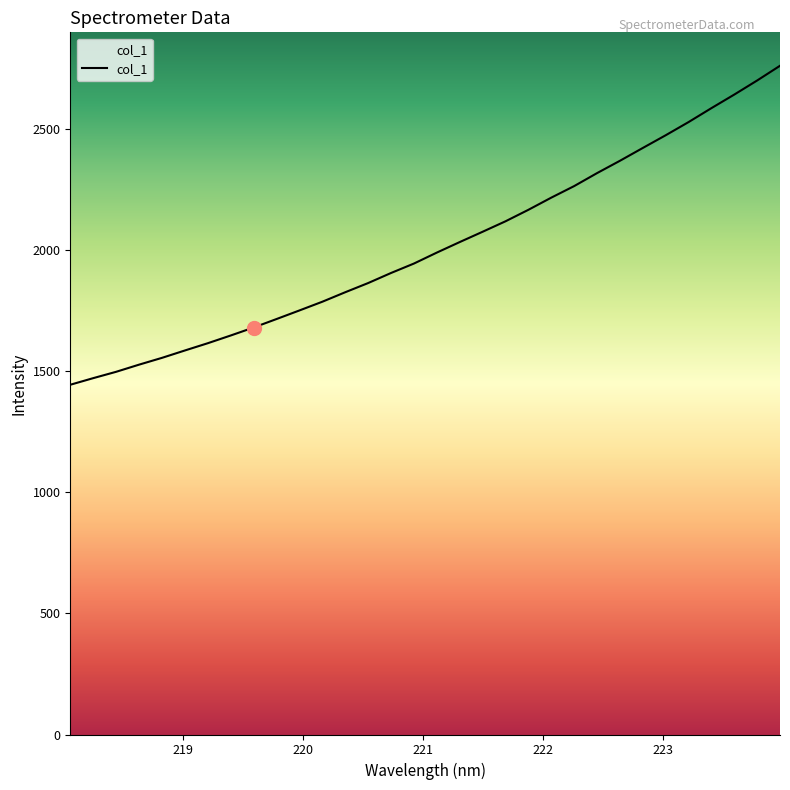

What is the difference between the maximum and minimum values?

1316.0